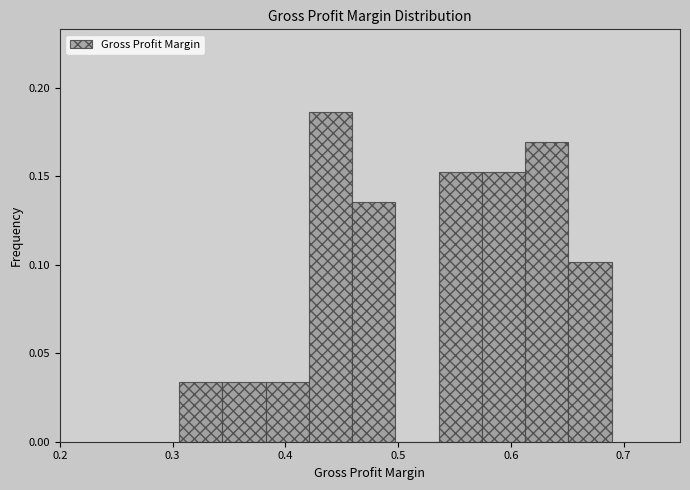

Read against the x-axis, roughly where is the centre of the tallest bar?

0.44